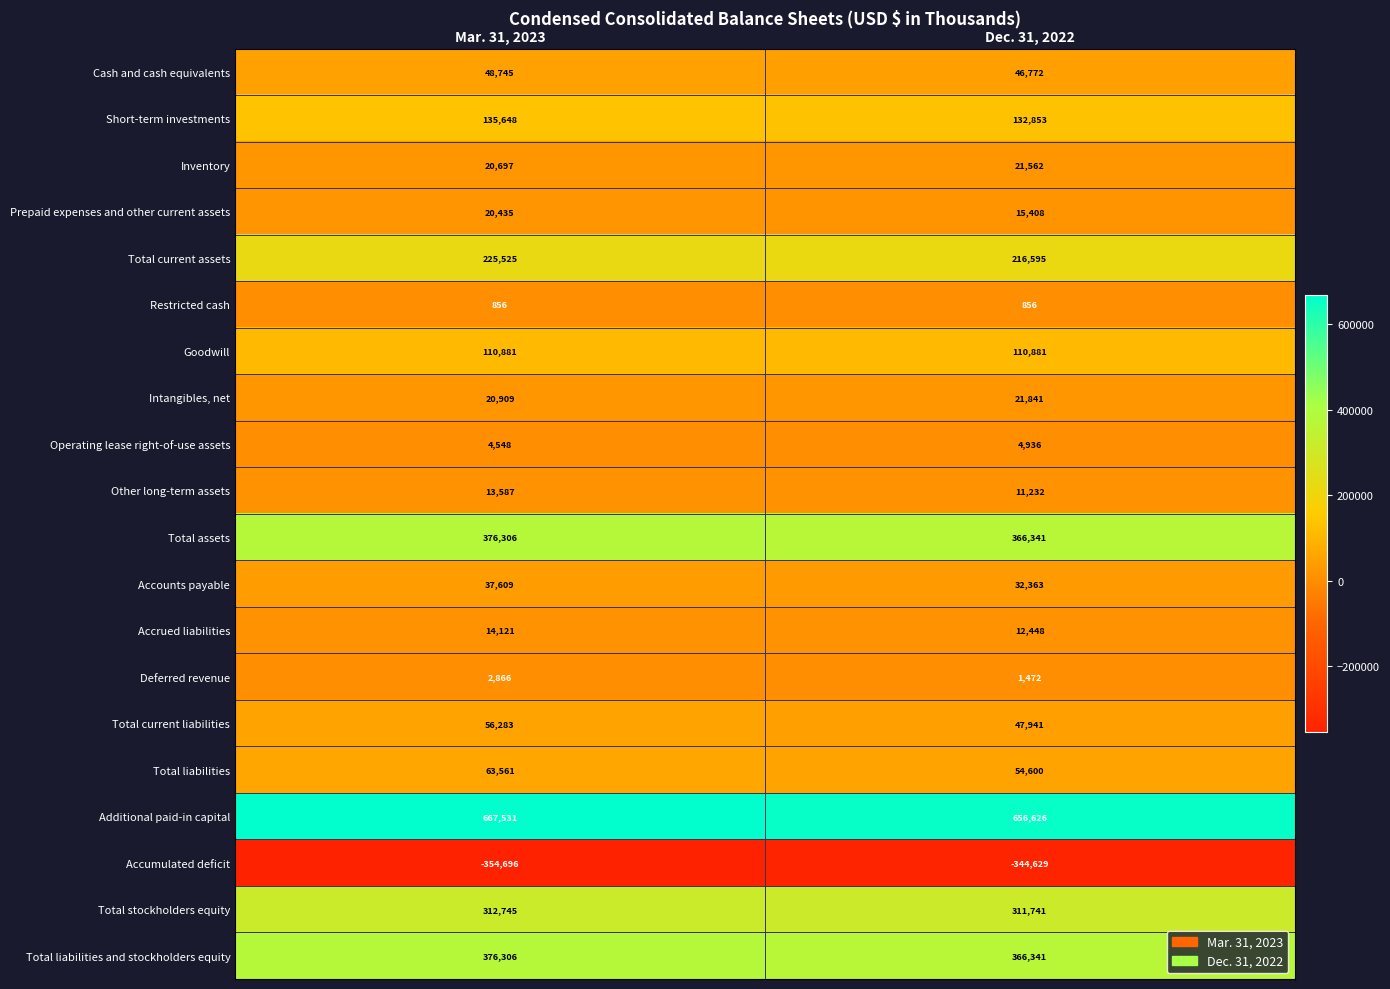

What is the difference between the maximum and minimum values in the Total liabilities and stockholders equity series?

9965